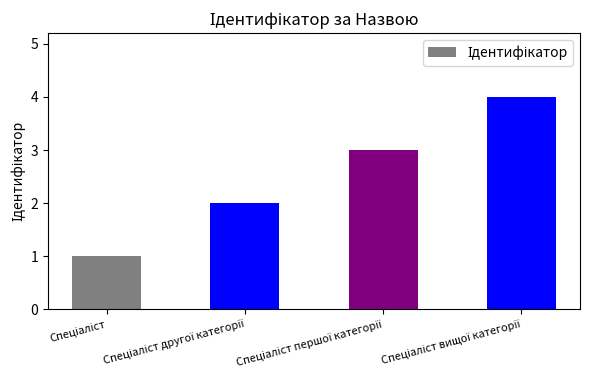

What is the maximum value shown in the chart?

4